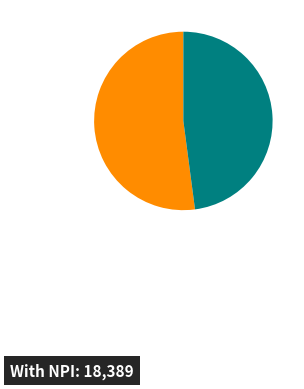

Does any single category account for the majority?

Yes